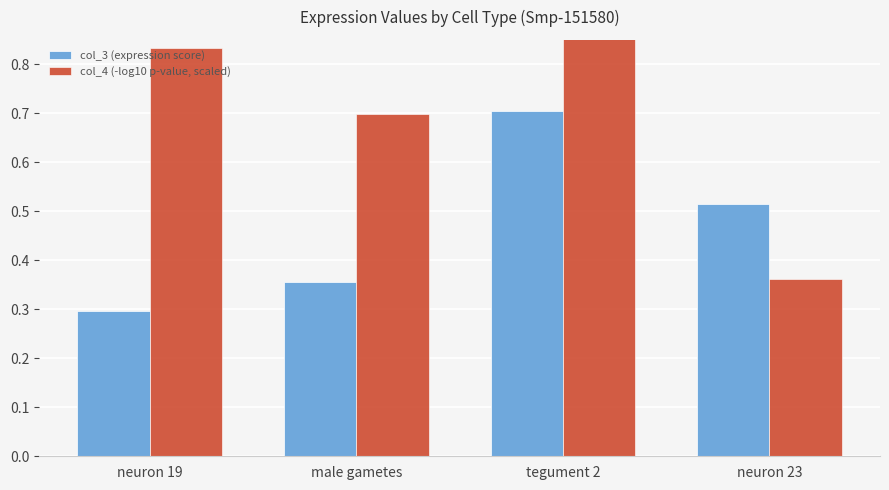

Is the value of col_4 (-log10 p-value, scaled) at neuron 23 greater than the value of col_3 (expression score) at tegument 2?

No